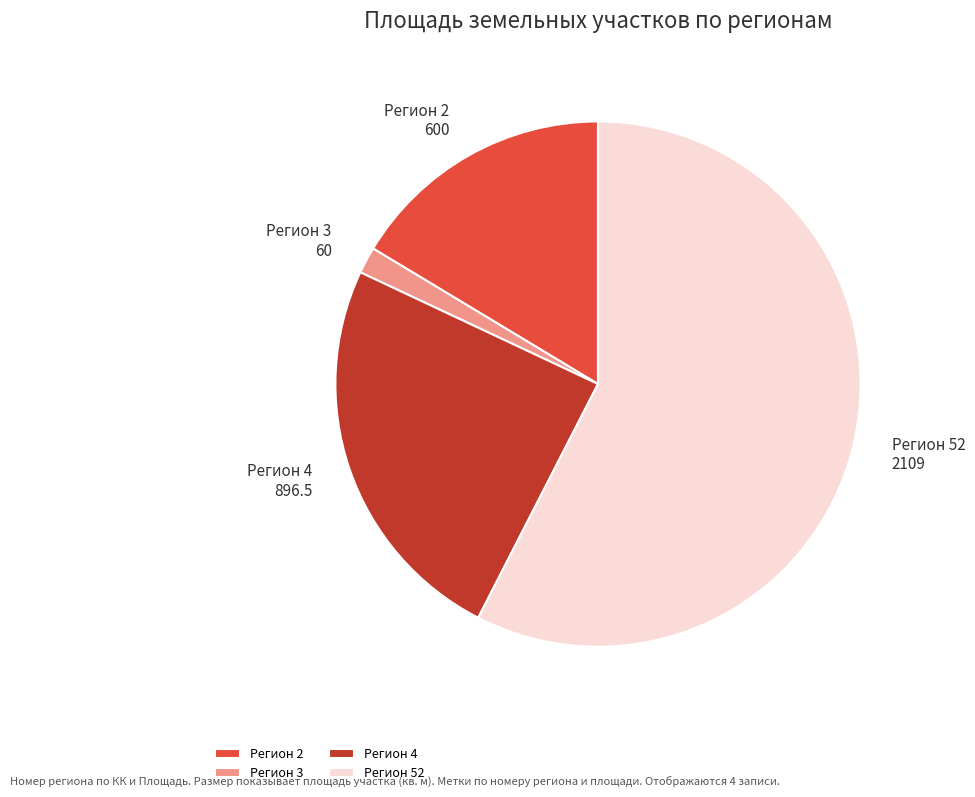

Rank the categories by value from lowest to highest.

Регион 3, Регион 2, Регион 4, Регион 52